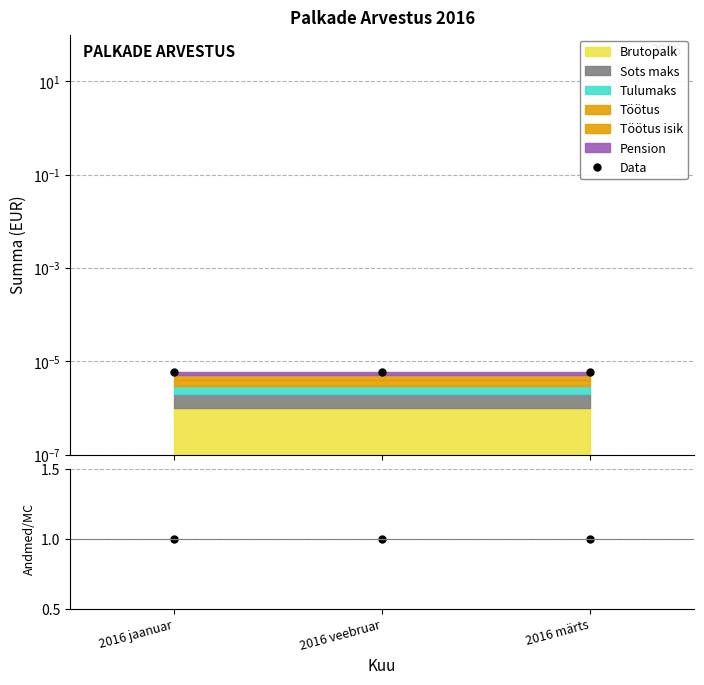

Where is Data nearest to the value 0?

2016 jaanuar